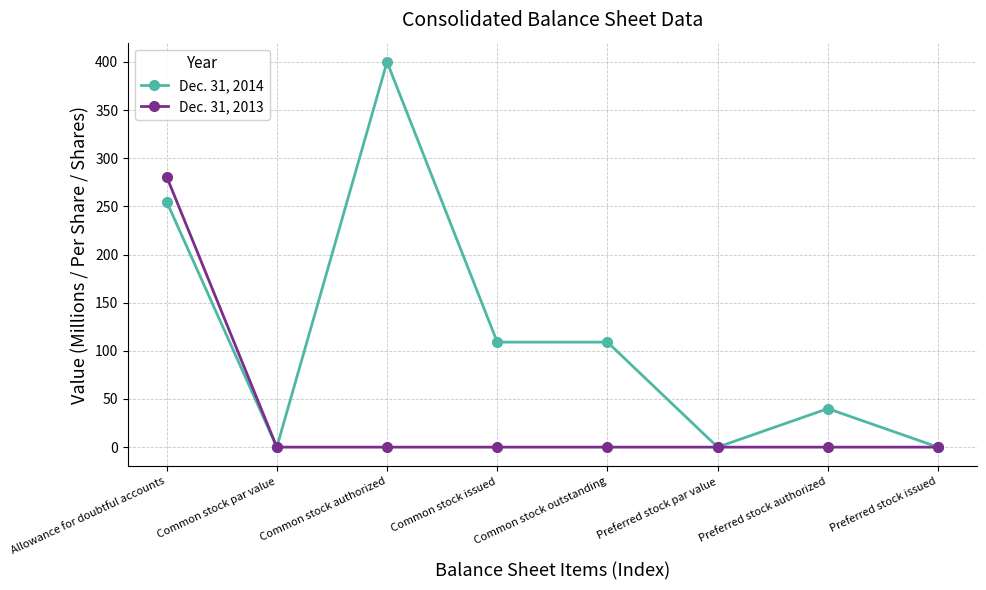

At how many categories does at least one series exceed 287?

1